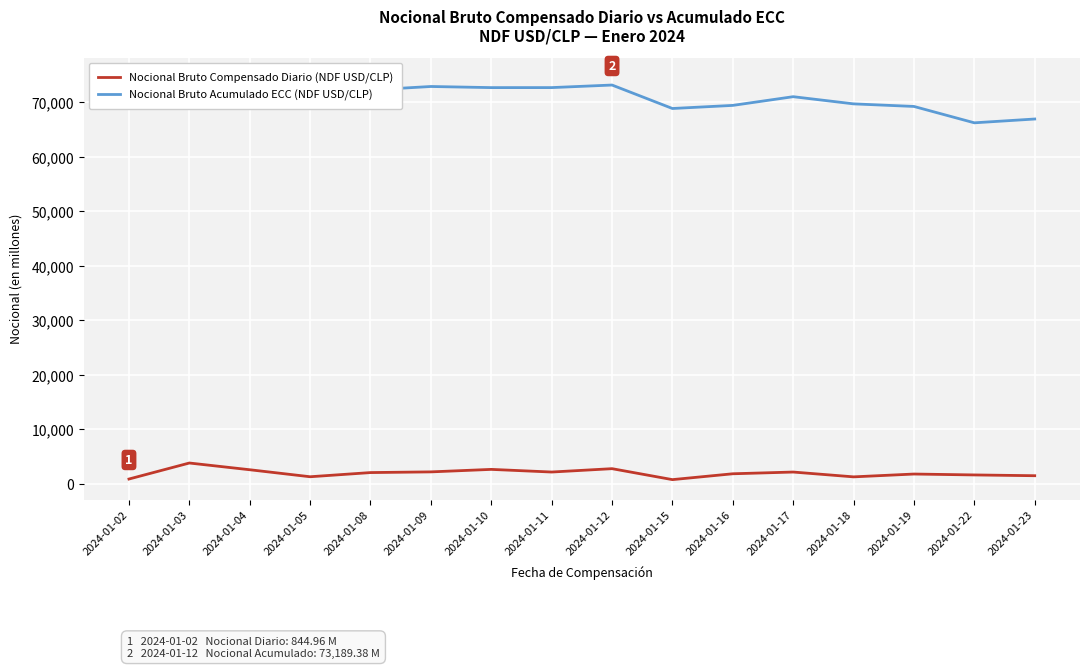

What is the value of the Nocional Bruto Compensado Diario (NDF USD/CLP) point at the 7th from the left?

2616.0